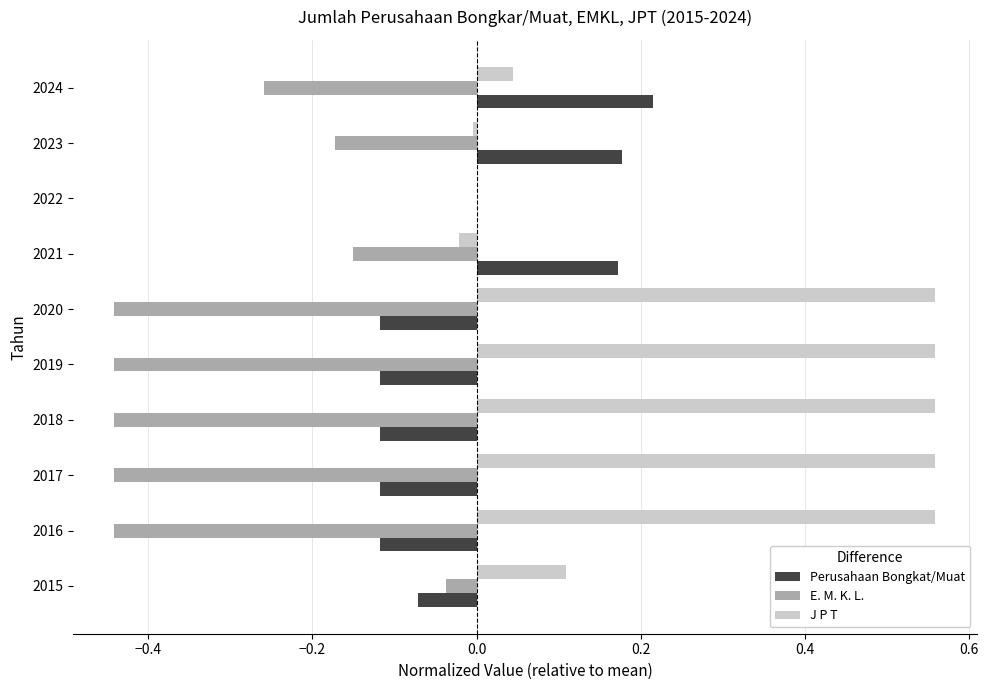

What are all the series names shown in the legend?

Perusahaan Bongkat/Muat, E. M. K. L., J P T